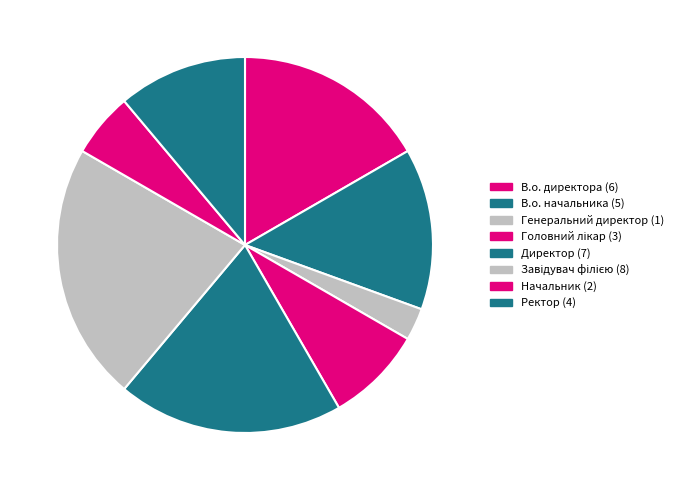

Count the number of slices in the pie.

8